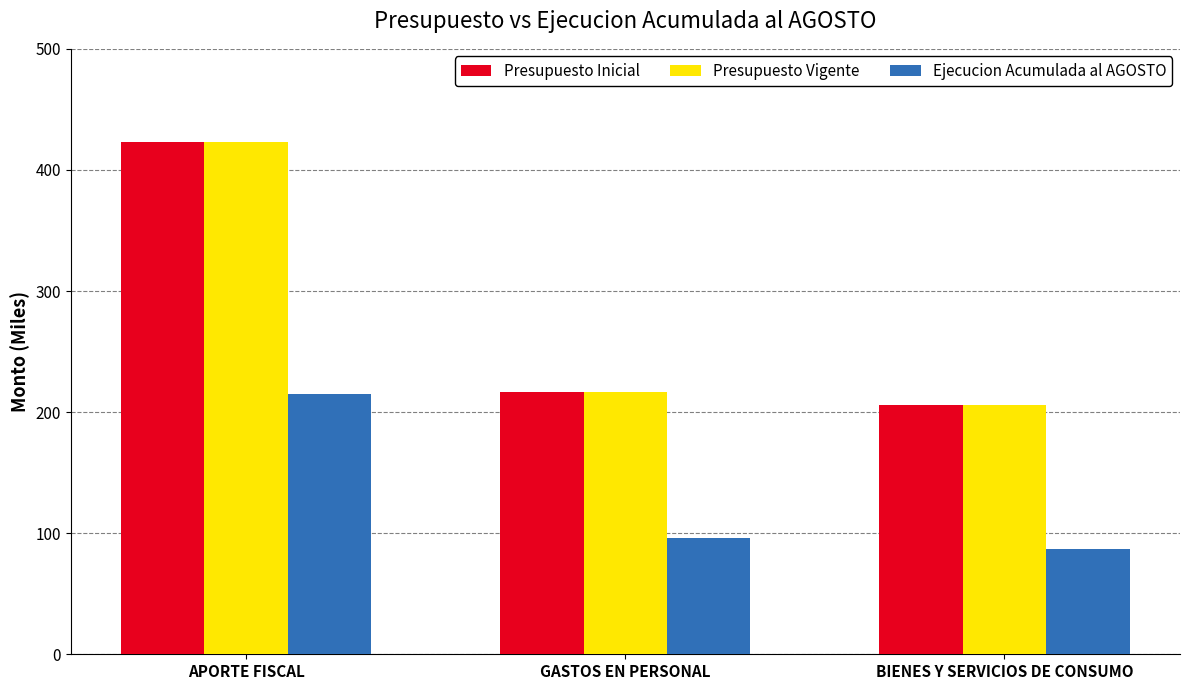

The value of Ejecucion Acumulada al AGOSTO at BIENES Y SERVICIOS DE CONSUMO is 87. True or false?

True